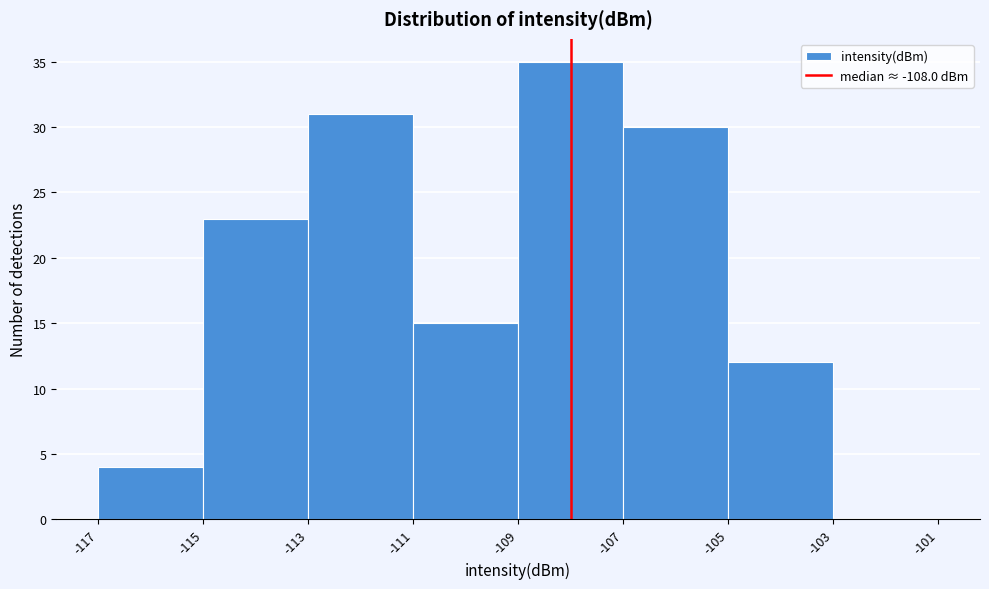

Over which range of the x-axis is the bar tallest?

-109 to -107